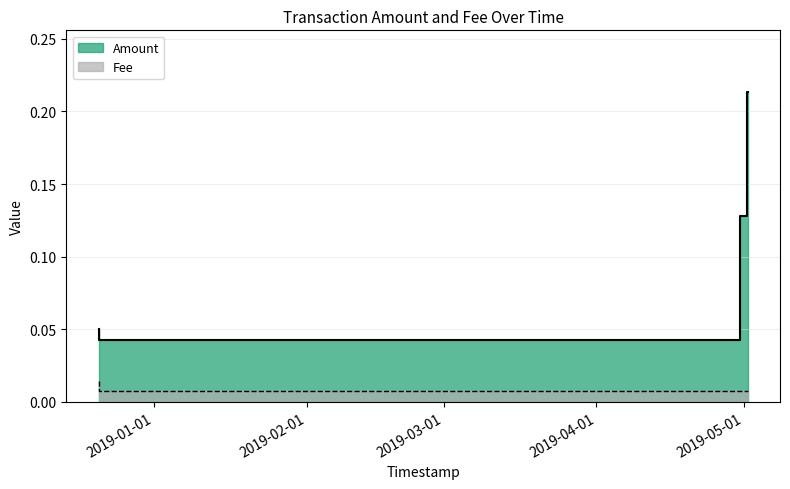

Count the Fee values in the range 0 to 1.

4